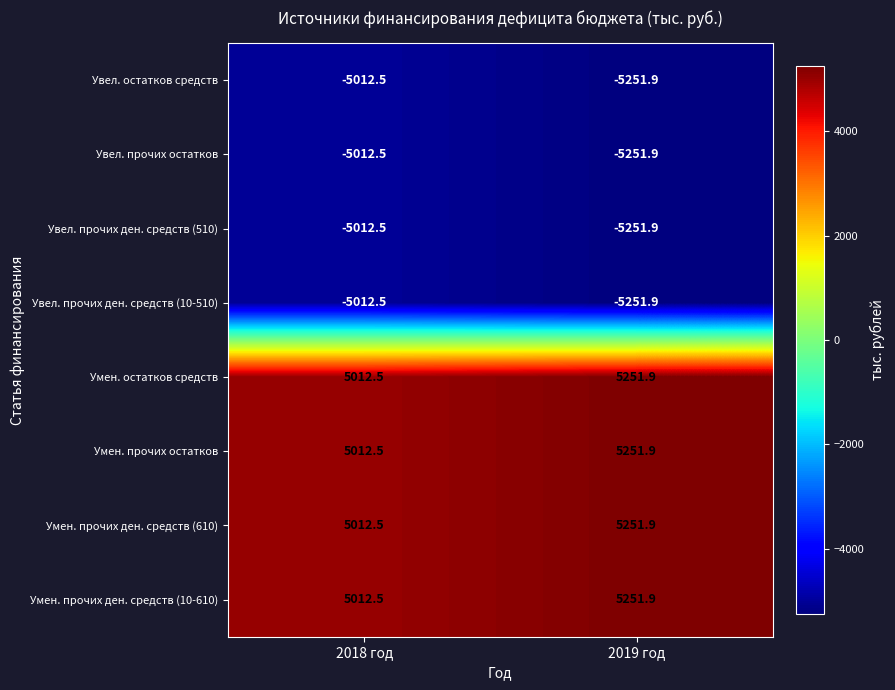

What is the difference between the maximum and minimum values in the Умен. прочих остатков series?

239.4